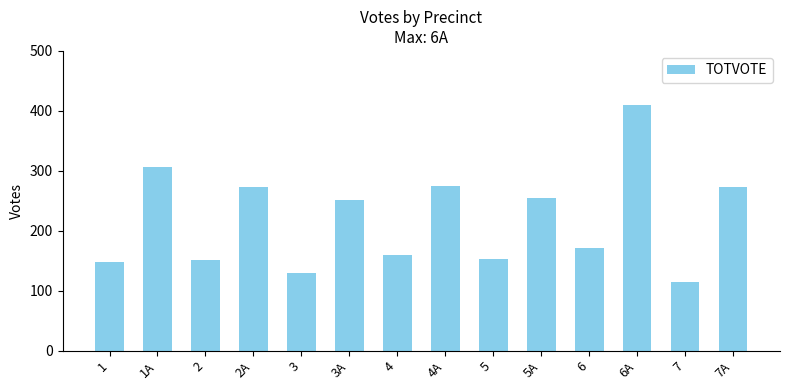

At which category does the chart reach its minimum across all series?

7